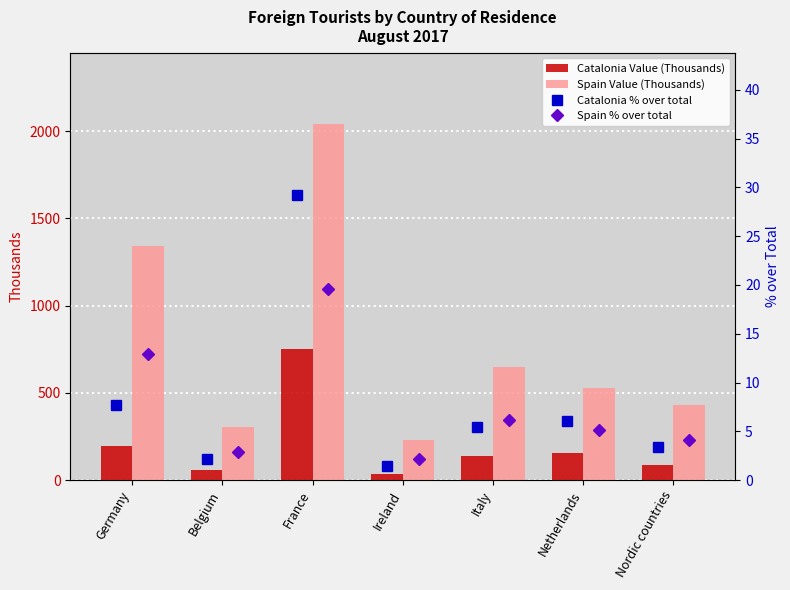

What is the value of the Spain Value (Thousands) bar at the 3rd from the left?

2041.1